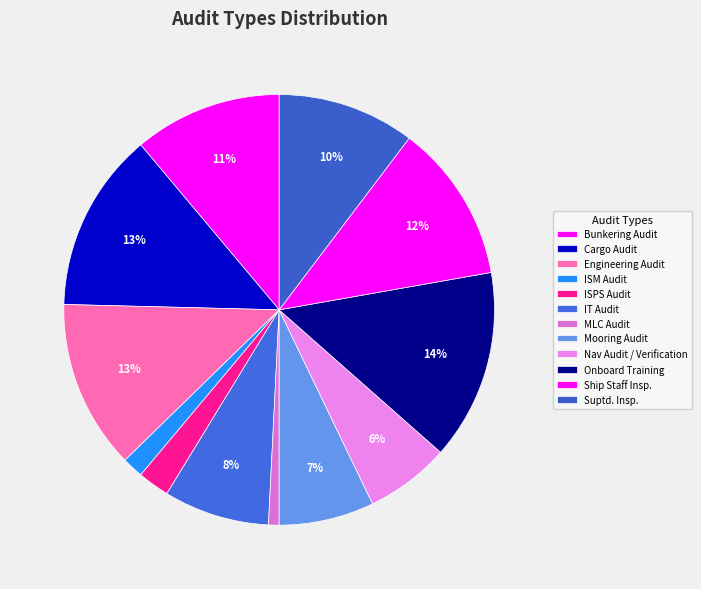

How many slices are in this pie chart?

12